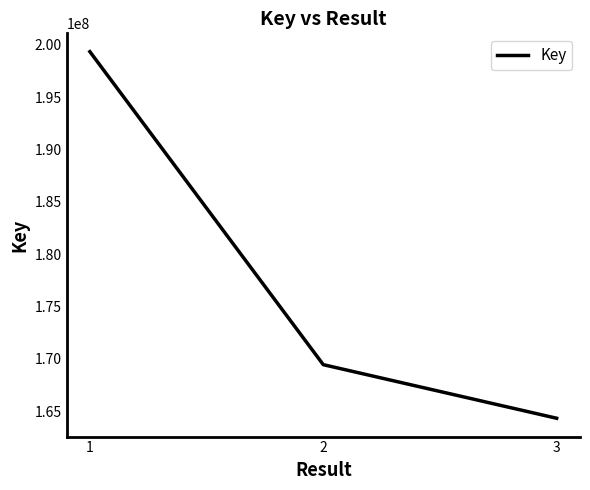

What is the change in value from 1 to 3?

-35030327